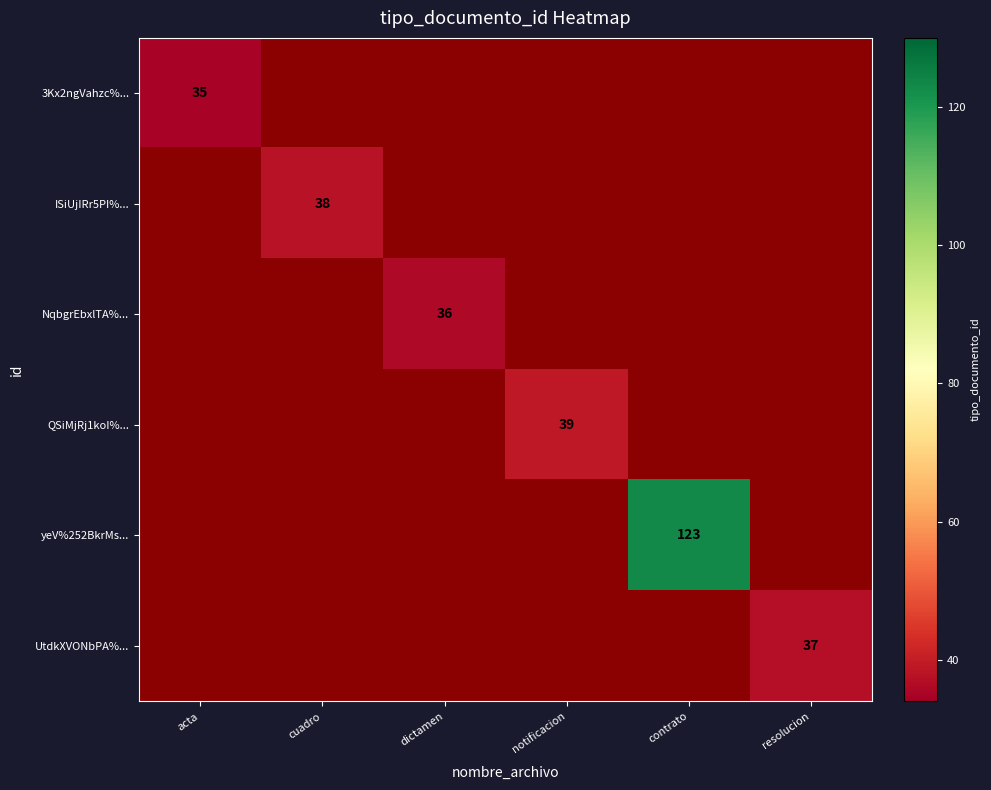

The value of yeV%252BkrMs... at acta is 0. True or false?

True